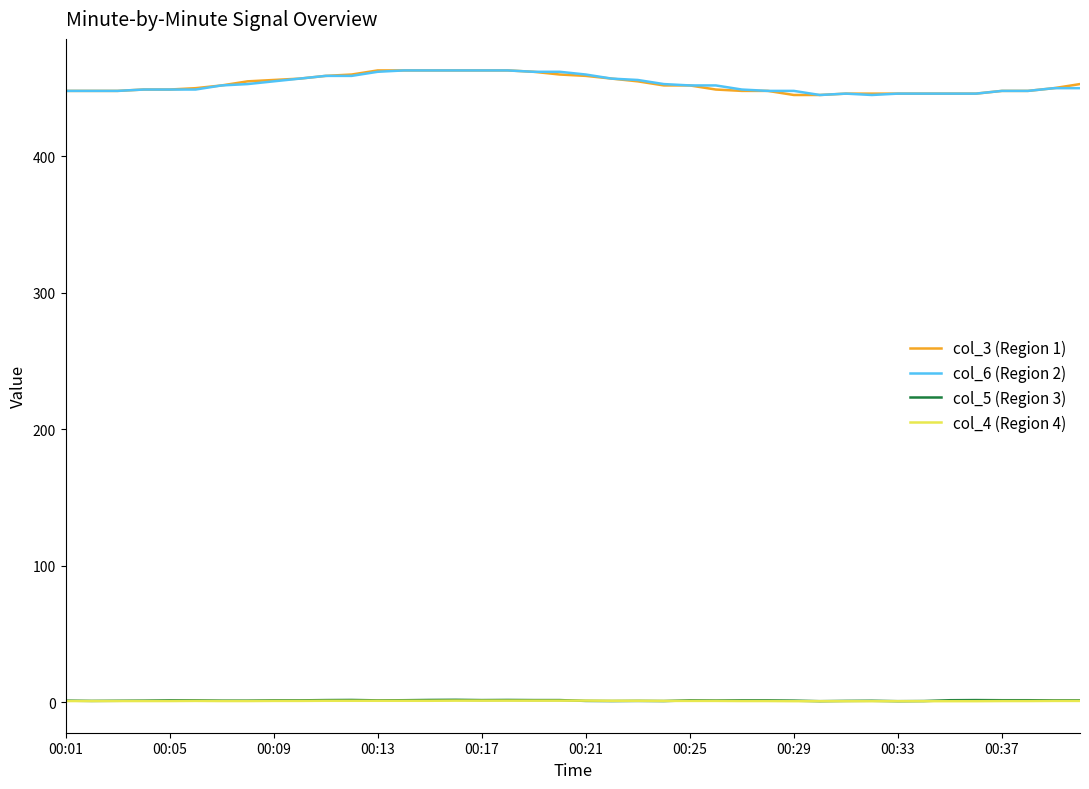

True or false: col_3 (Region 1) and col_4 (Region 4) intersect in this chart.

False